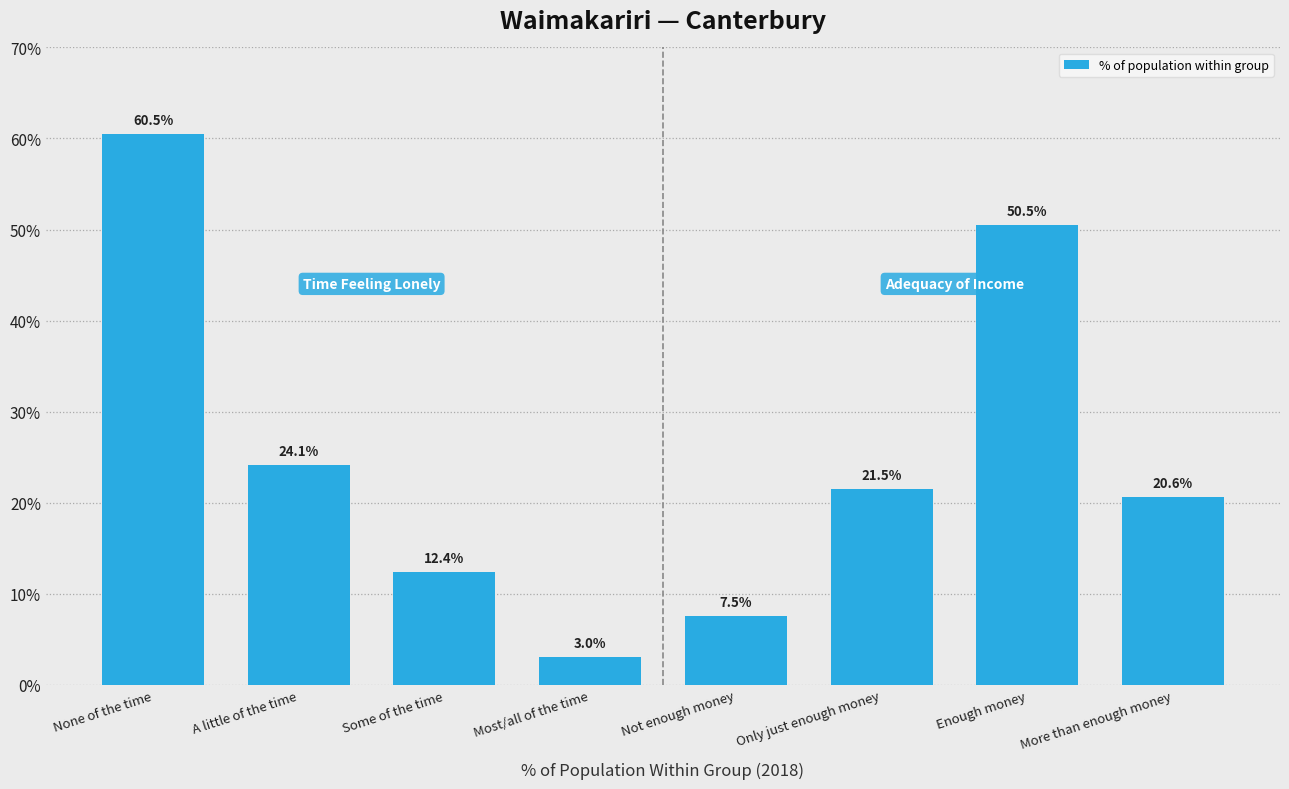

At which category does the chart reach its peak across all series?

None of the time